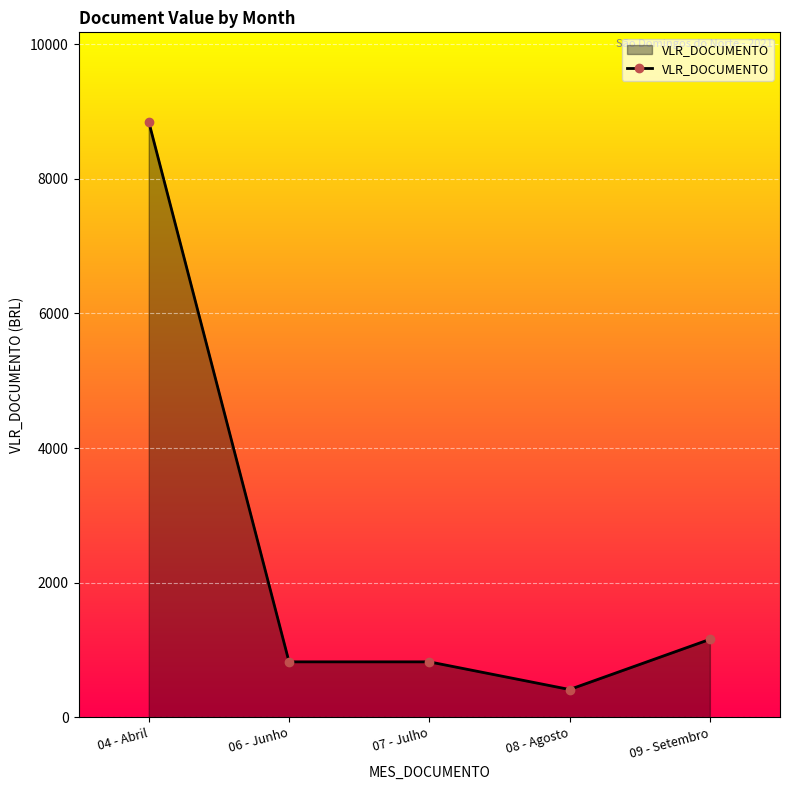

Where does the data first go above 822?

04 - Abril